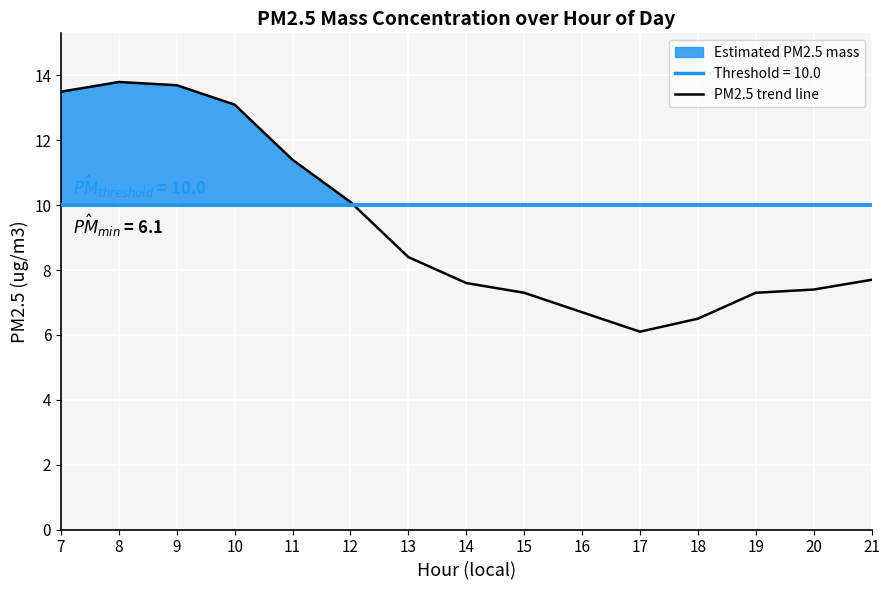

What is the value of the 10th point from the left?

6.7